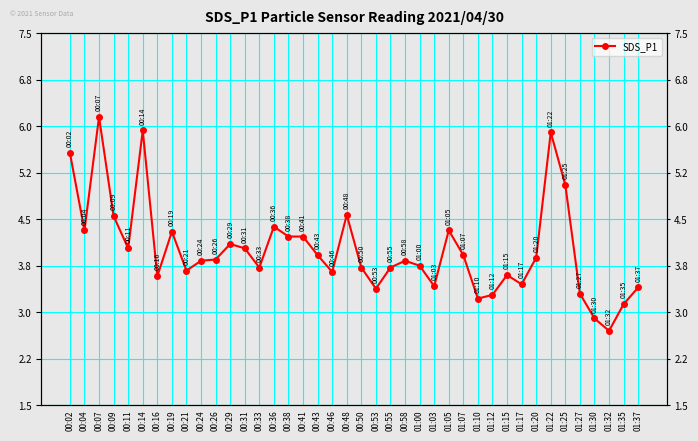

List the labels in order of value, smallest first.

01:32, 01:30, 01:35, 01:10, 01:12, 01:27, 00:53, 01:37, 01:03, 01:17, 00:16, 01:15, 00:46, 00:21, 00:33, 00:50, 00:55, 01:00, 00:24, 00:58, 00:26, 01:20, 00:43, 01:07, 00:11, 00:31, 00:29, 00:38, 00:41, 00:19, 00:04, 01:05, 00:36, 00:09, 00:48, 01:25, 00:02, 01:22, 00:14, 00:07